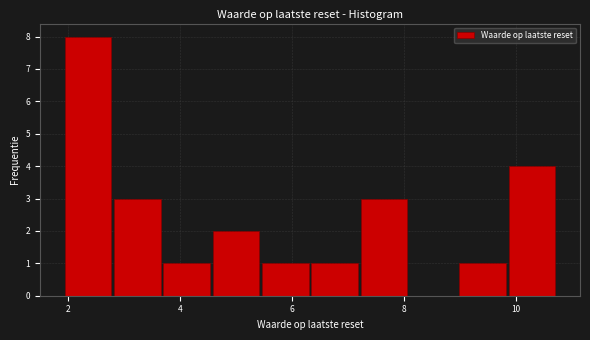

Reading left to right, transcribe this chart: for each bar, give the range it covers on the x-axis and its height. Neither the bar edges nor the heights are printed on the chart, so give them approximately, as read against the axes.

2.0 to 2.8: 8
2.8 to 3.6: 3
3.6 to 4.6: 1
4.6 to 5.4: 2
5.4 to 6.4: 1
6.4 to 7.2: 1
7.2 to 8.0: 3
8.0 to 9.0: 0
9.0 to 9.8: 1
9.8 to 10.8: 4